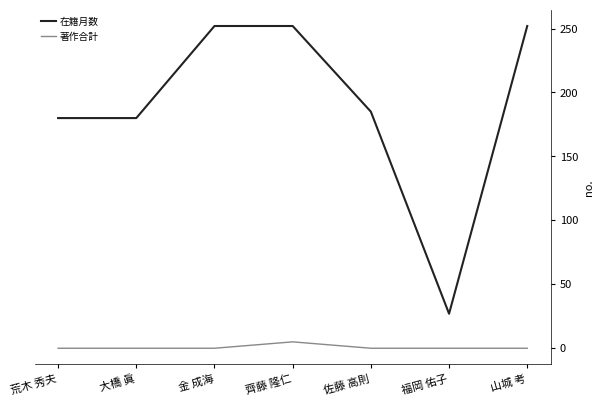

True or false: 在籍月数 has a value of 431 at 山城 考.

False